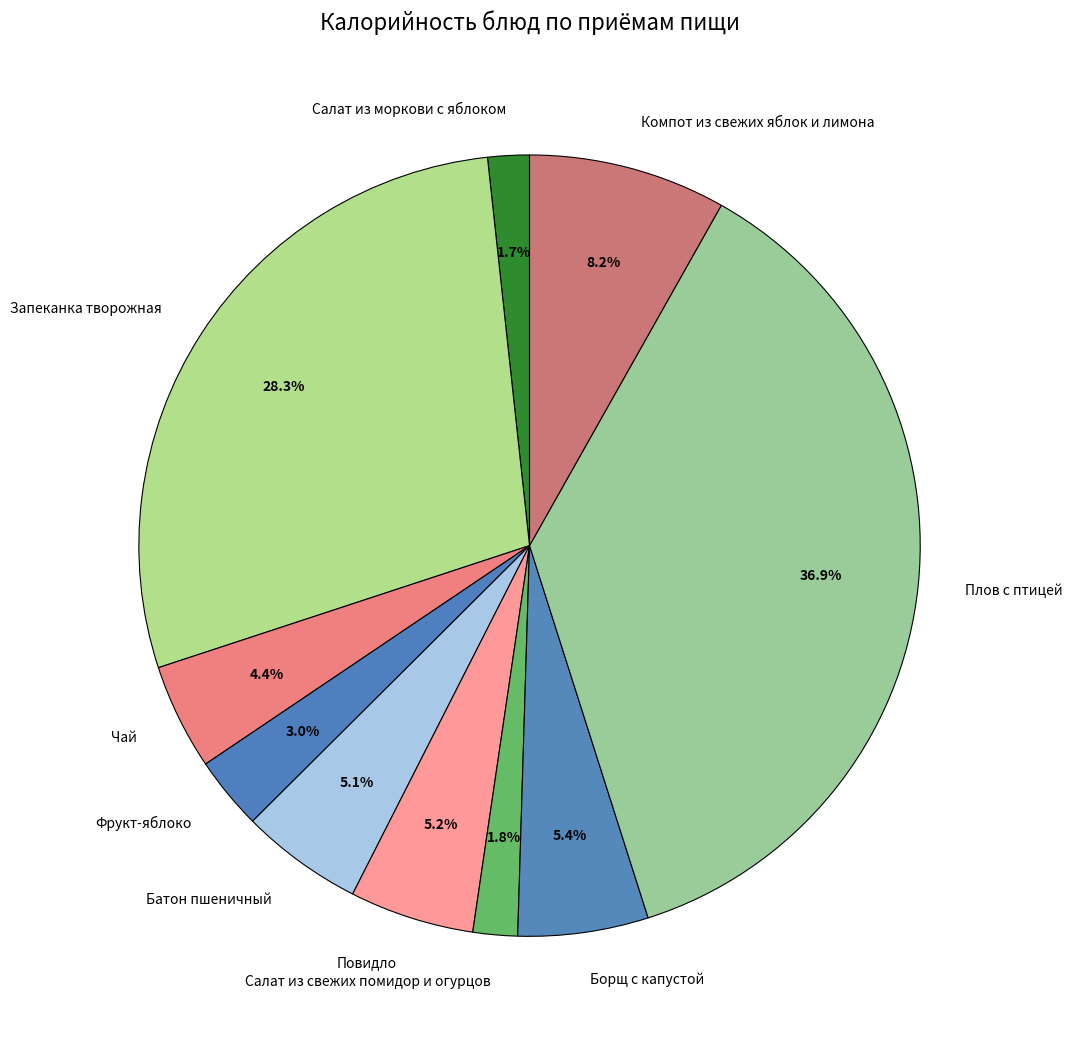

To the nearest percent, what is the average slice percentage?

10%